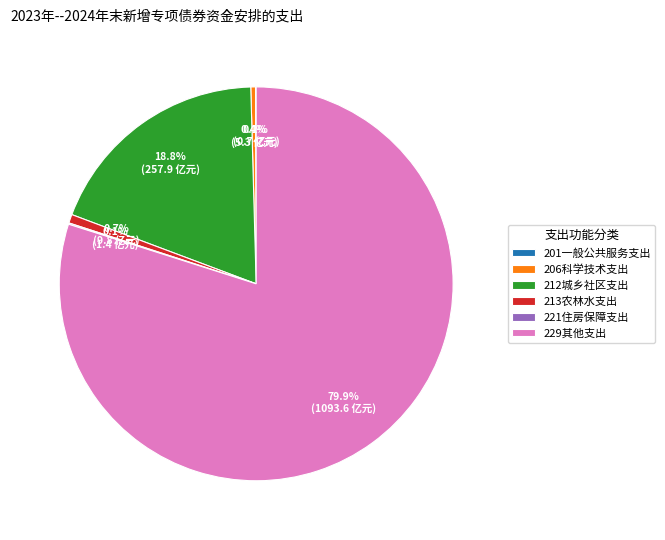

Which slice is the largest?

229其他支出